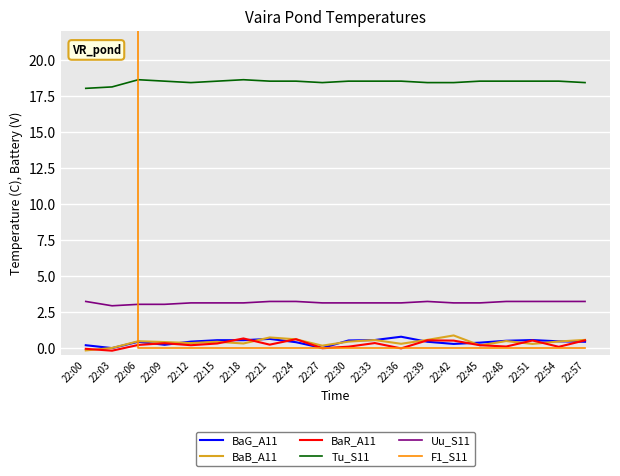

Which series has the largest total across all categories?

F1_S11